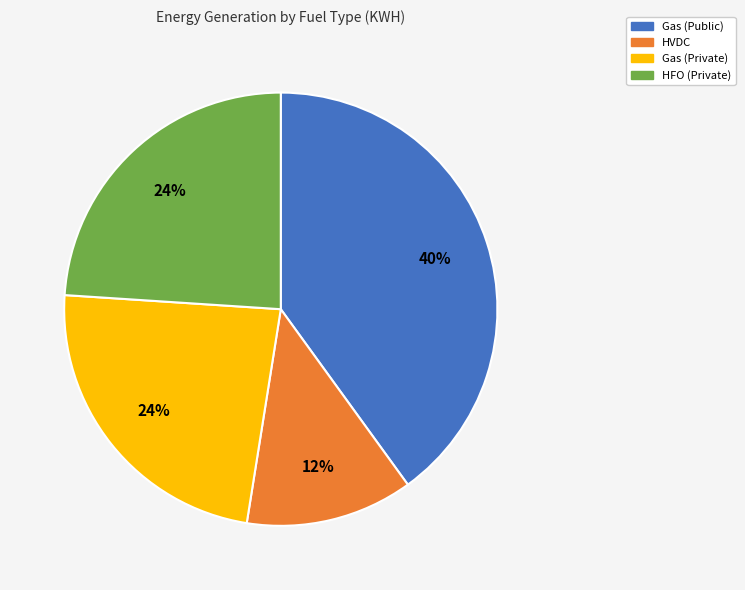

To the nearest percent, what percentage of the pie is HVDC?

12%